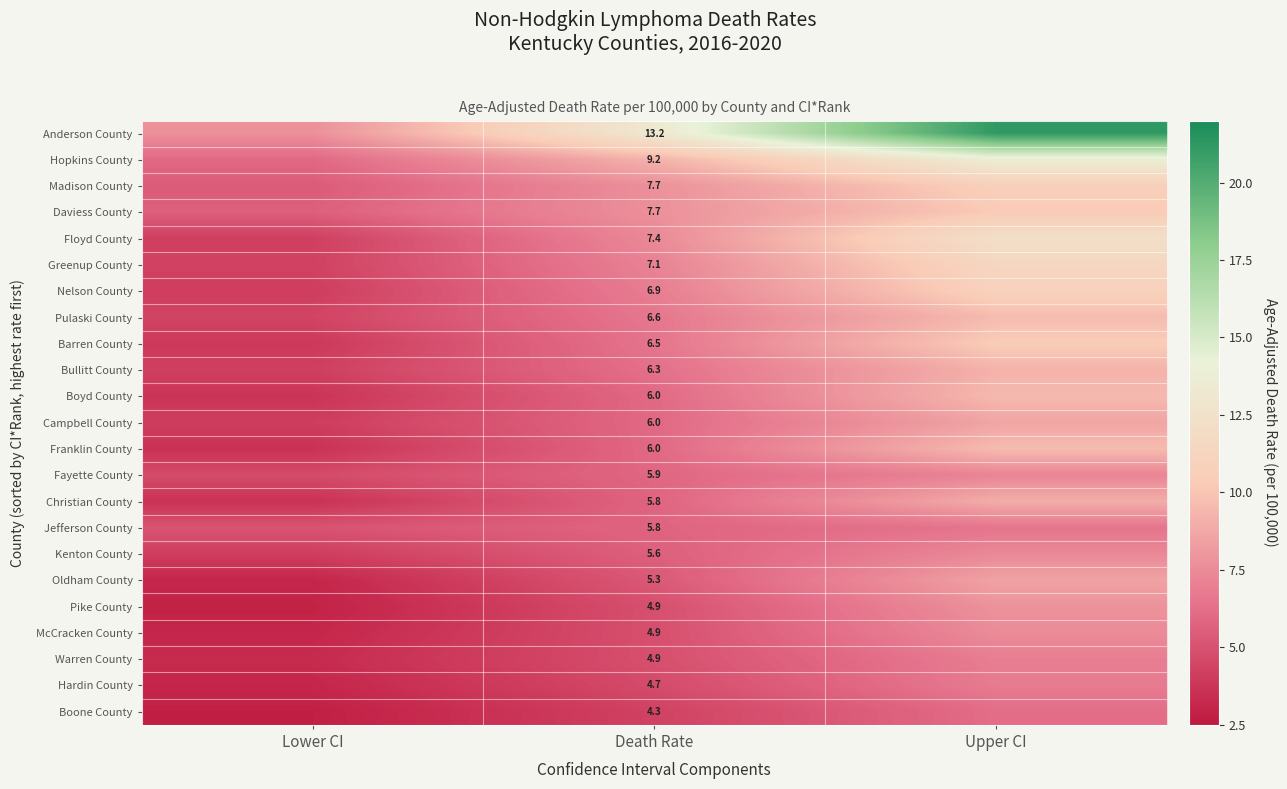

The value of Anderson County at Death Rate is 13.2. True or false?

True